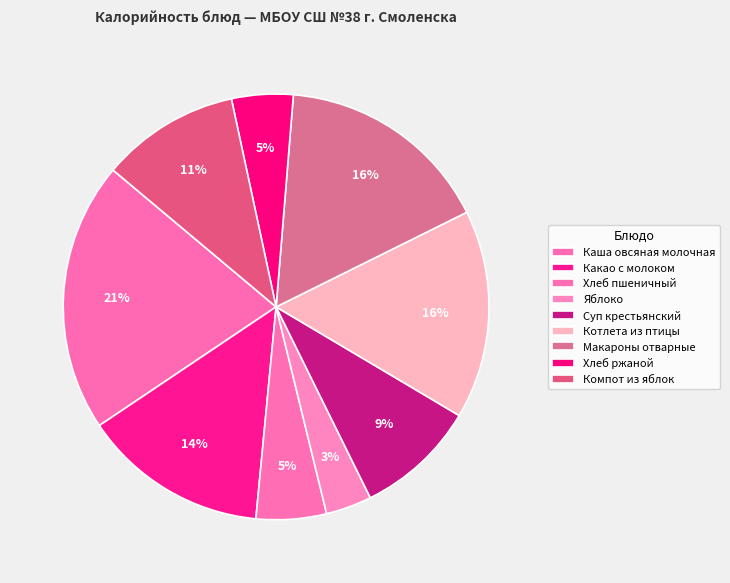

Approximately how many times larger is the value at Компот из яблок compared to Хлеб пшеничный?

2.0